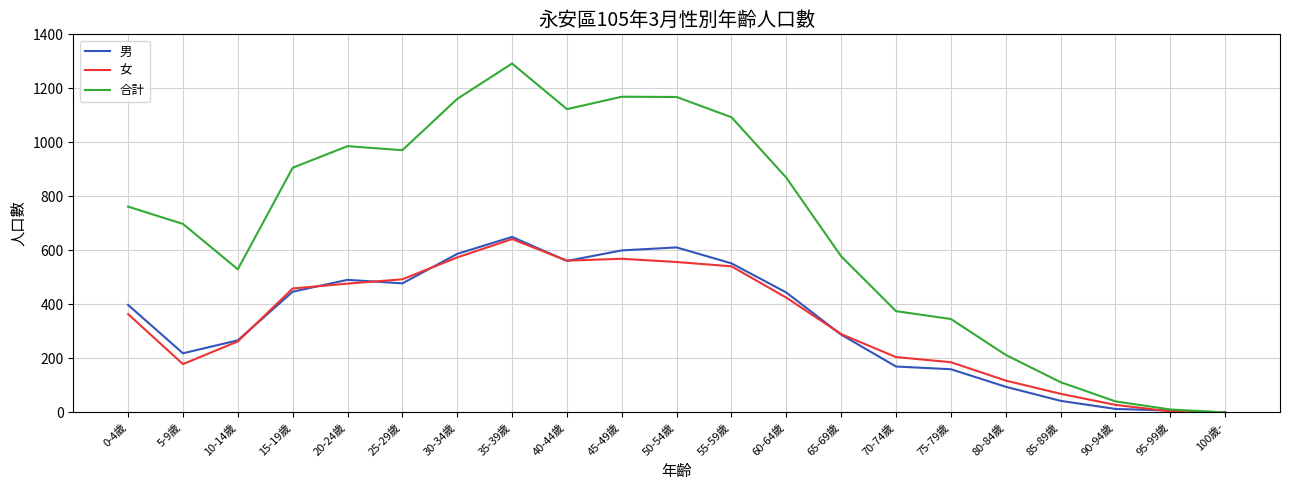

What position from the left is 95-99歲?

20